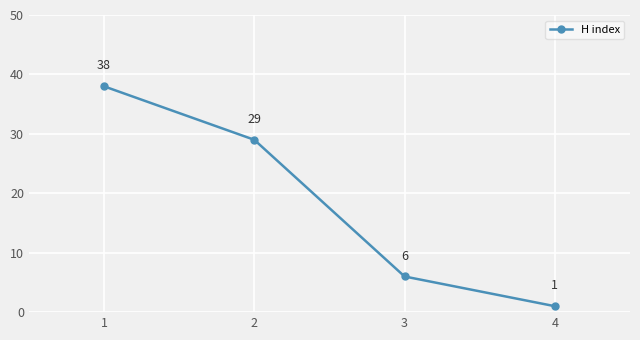

What is the value of the 3rd point from the left?

6